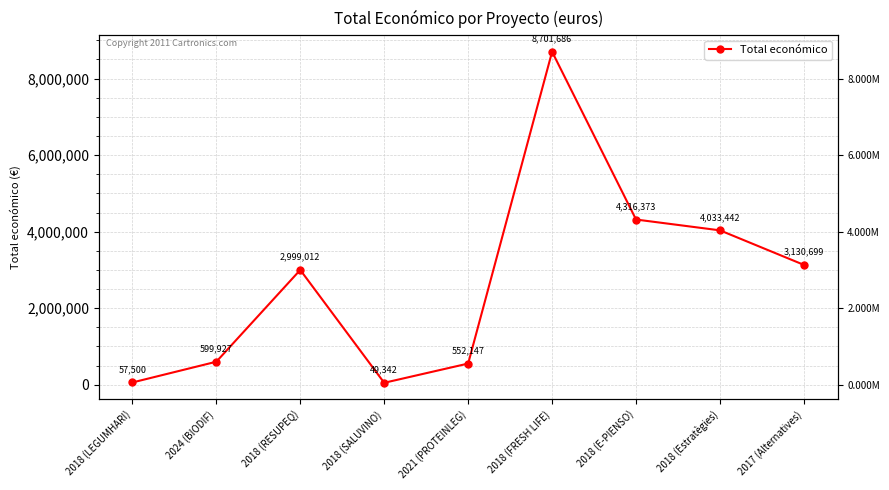

List the labels in order of value, smallest first.

2018 (SALUVINO), 2018 (LEGUMHARI), 2021 (PROTEINLEG), 2024 (BIODIF), 2018 (RESUPEQ), 2017 (Alternatives), 2018 (Estratègies), 2018 (E-PIENSO), 2018 (FRESH LIFE)